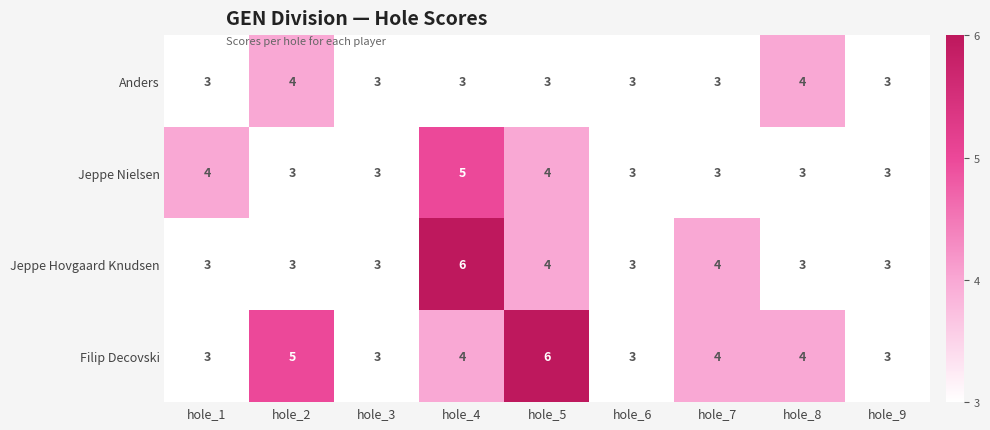

Rank the series by their average value, from highest to lowest.

Filip Decovski, Jeppe Hovgaard Knudsen, Jeppe Nielsen, Anders